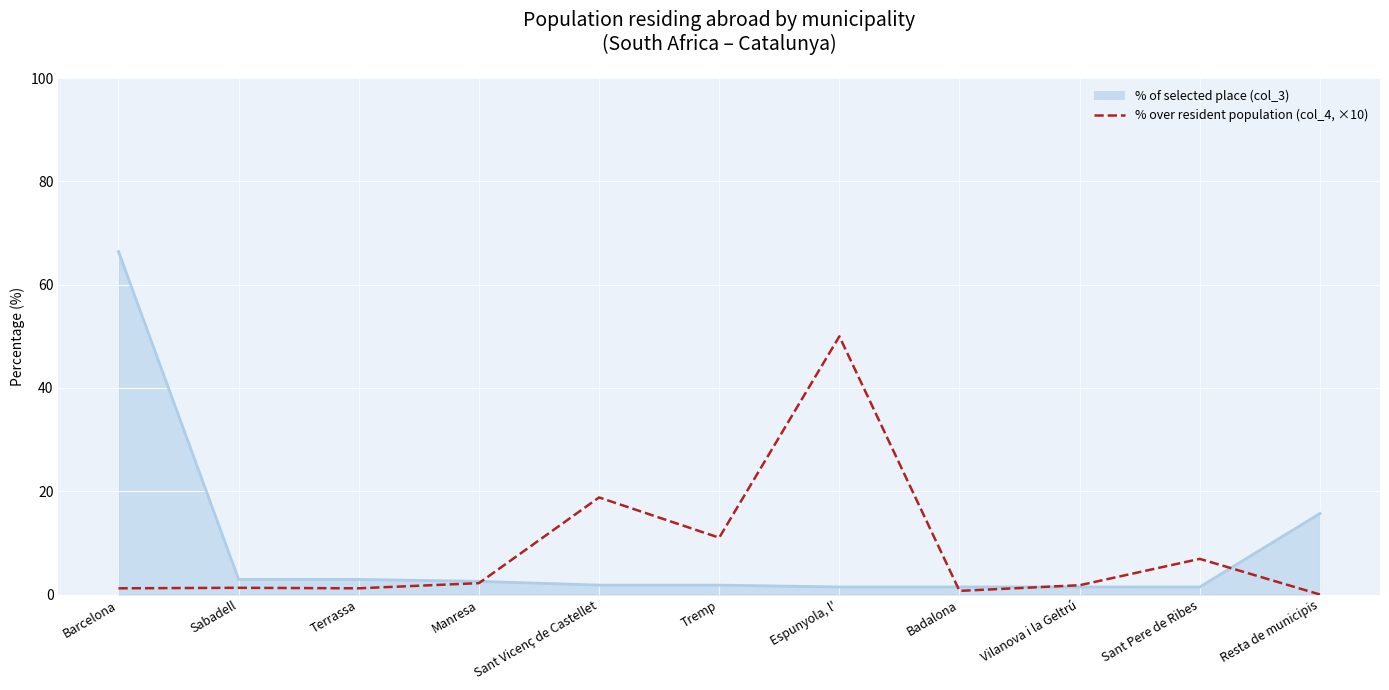

Rank the series by their average value, from highest to lowest.

% of selected place (col_3), % over resident population (col_4, ×10)